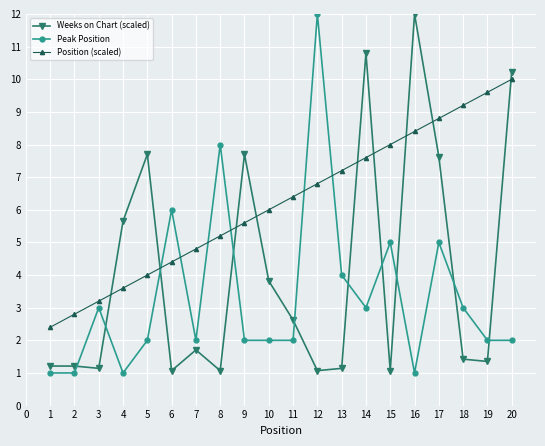

What is the total value across all series at 4?

10.3